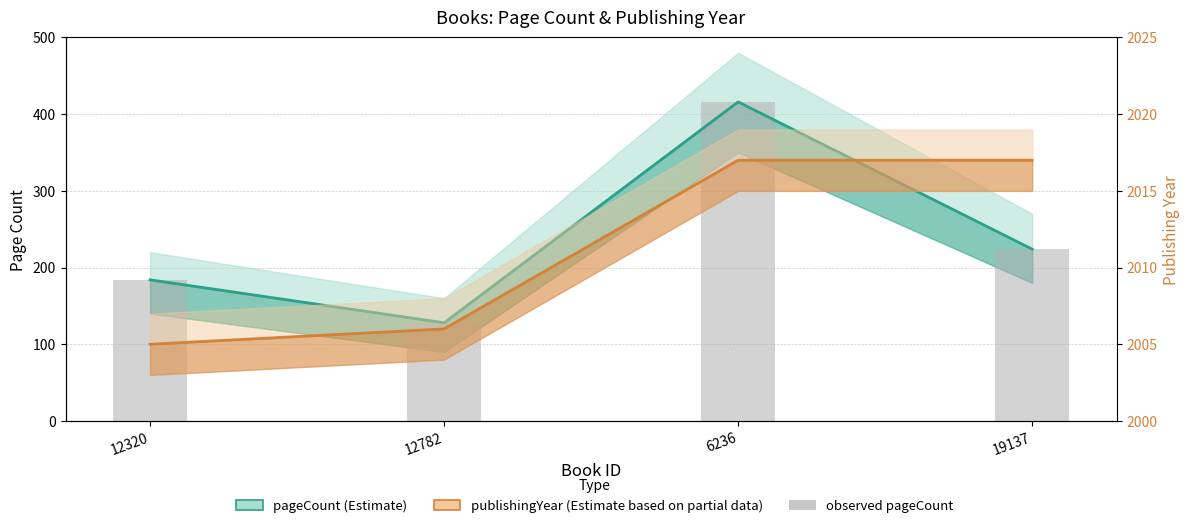

What are all the series names shown in the legend?

pageCount, observed pageCount, publishingYear